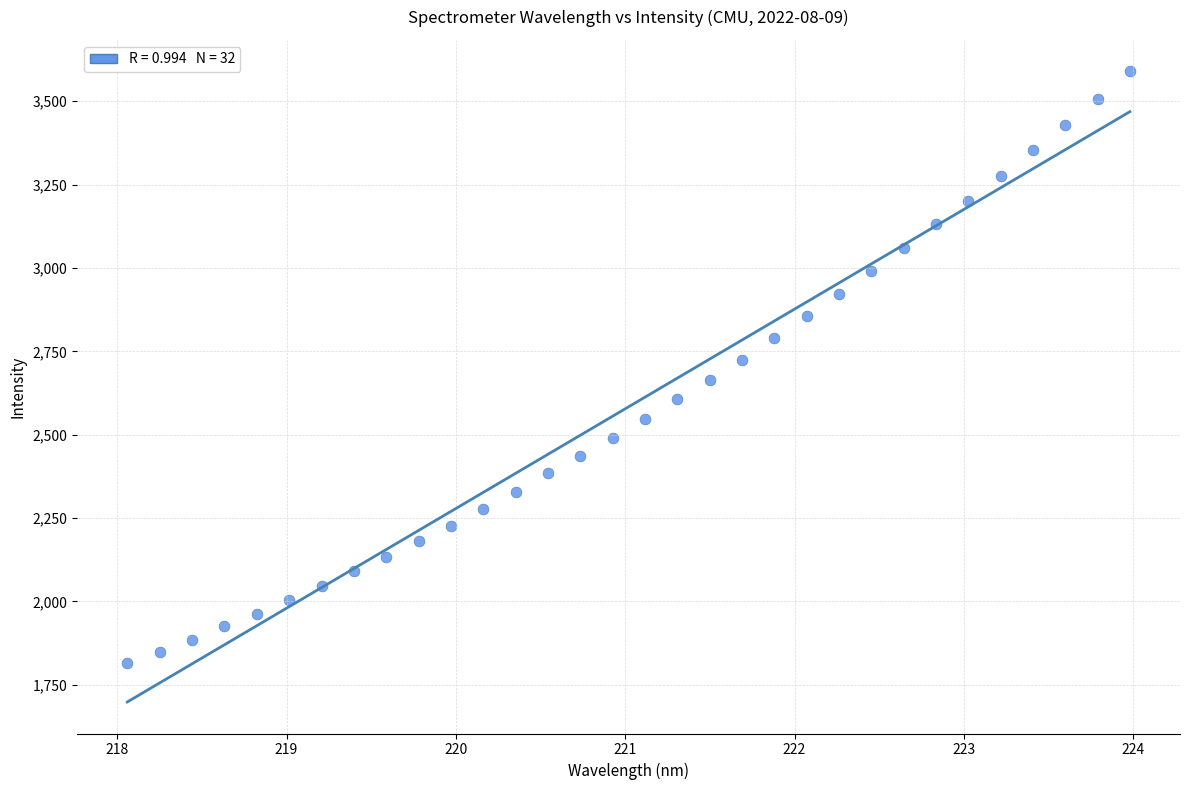

What is the range of Y values (max minus min)?

1775.0